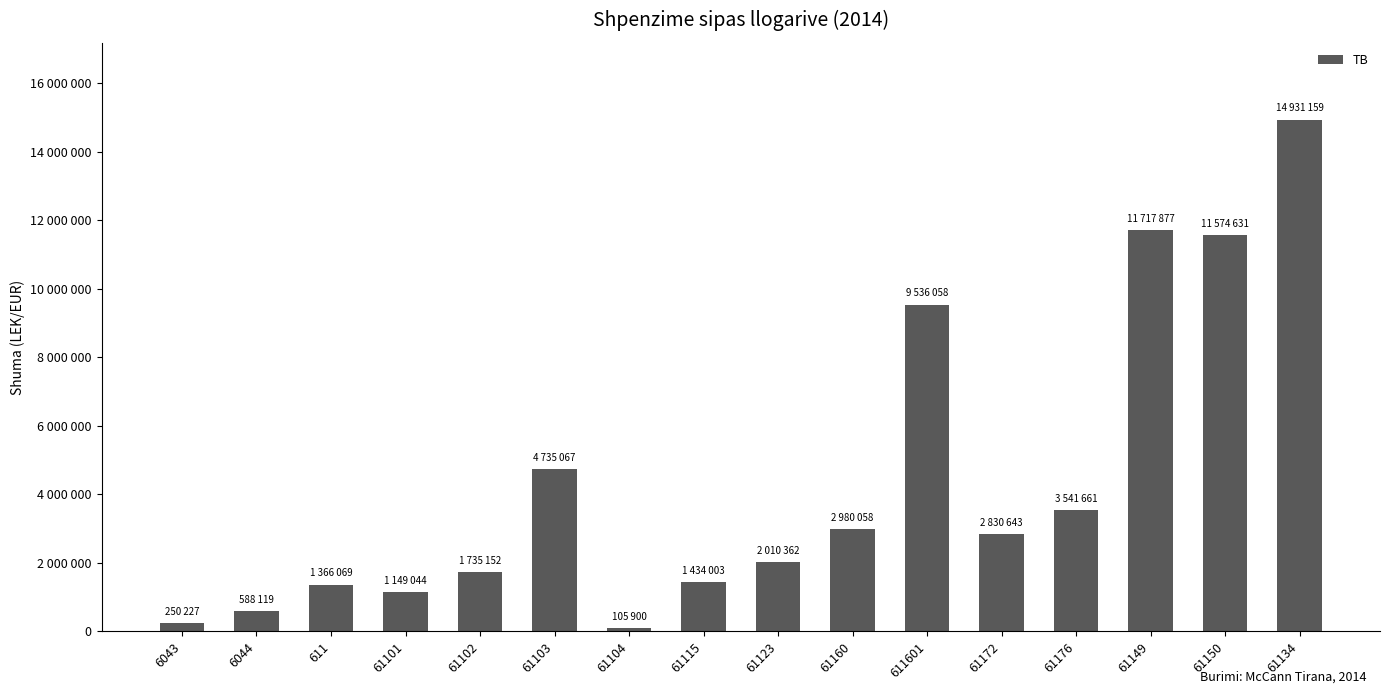

What is the label of the 4th bar from the right?

61176